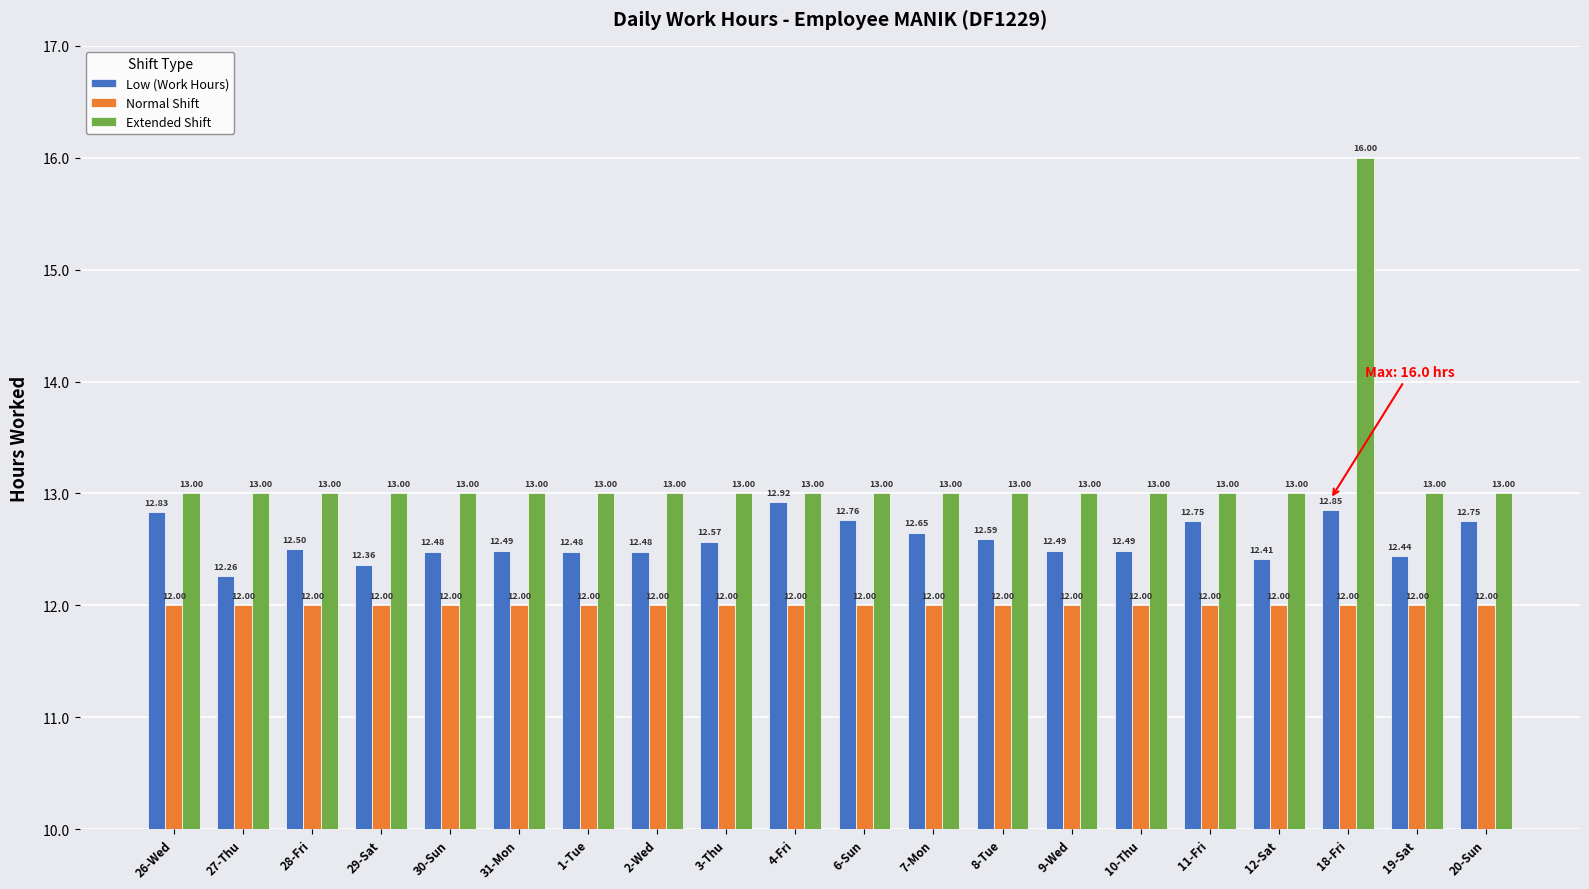

At how many categories does at least one series exceed 14?

1